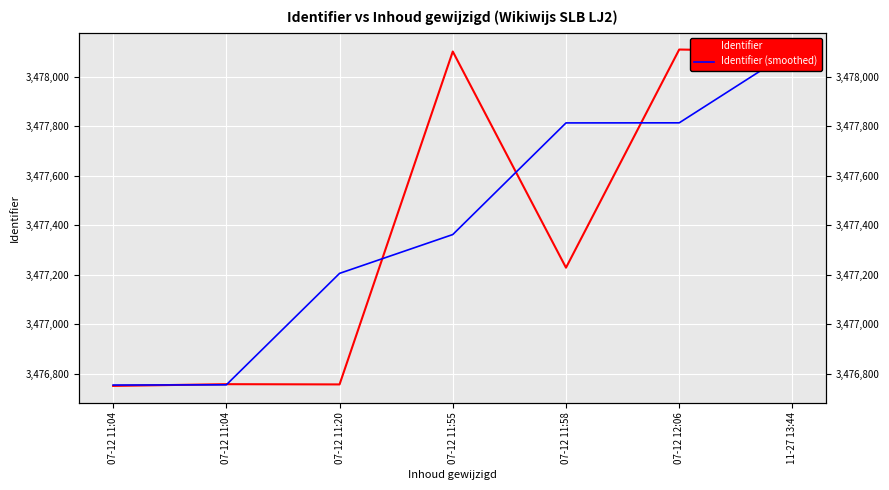

Reading right to left, extract all data points from this chart.

Identifier: 3478103.0	3478110.0	3477228.0	3478102.0	3476756.0	3476757.0	3476750.0
Identifier (smoothed): 3478106.5	3477813.7	3477813.3	3477362.0	3477205.0	3476754.3	3476753.5